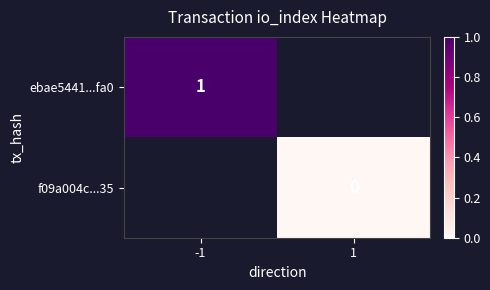

Is it true that ebae5441...fa0 equals 1 at -1?

True